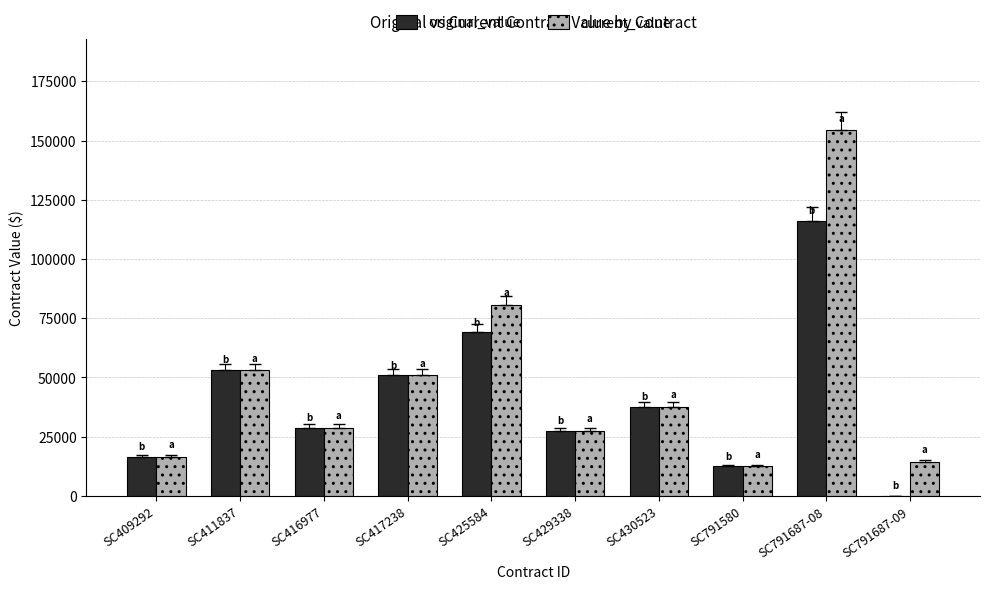

At which category is the sum across all series the highest?

SC791687-08